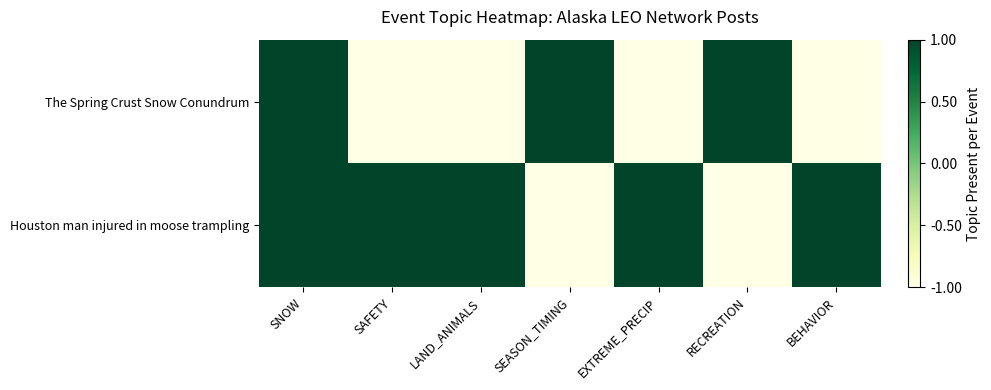

What is the minimum value shown in the chart?

-1